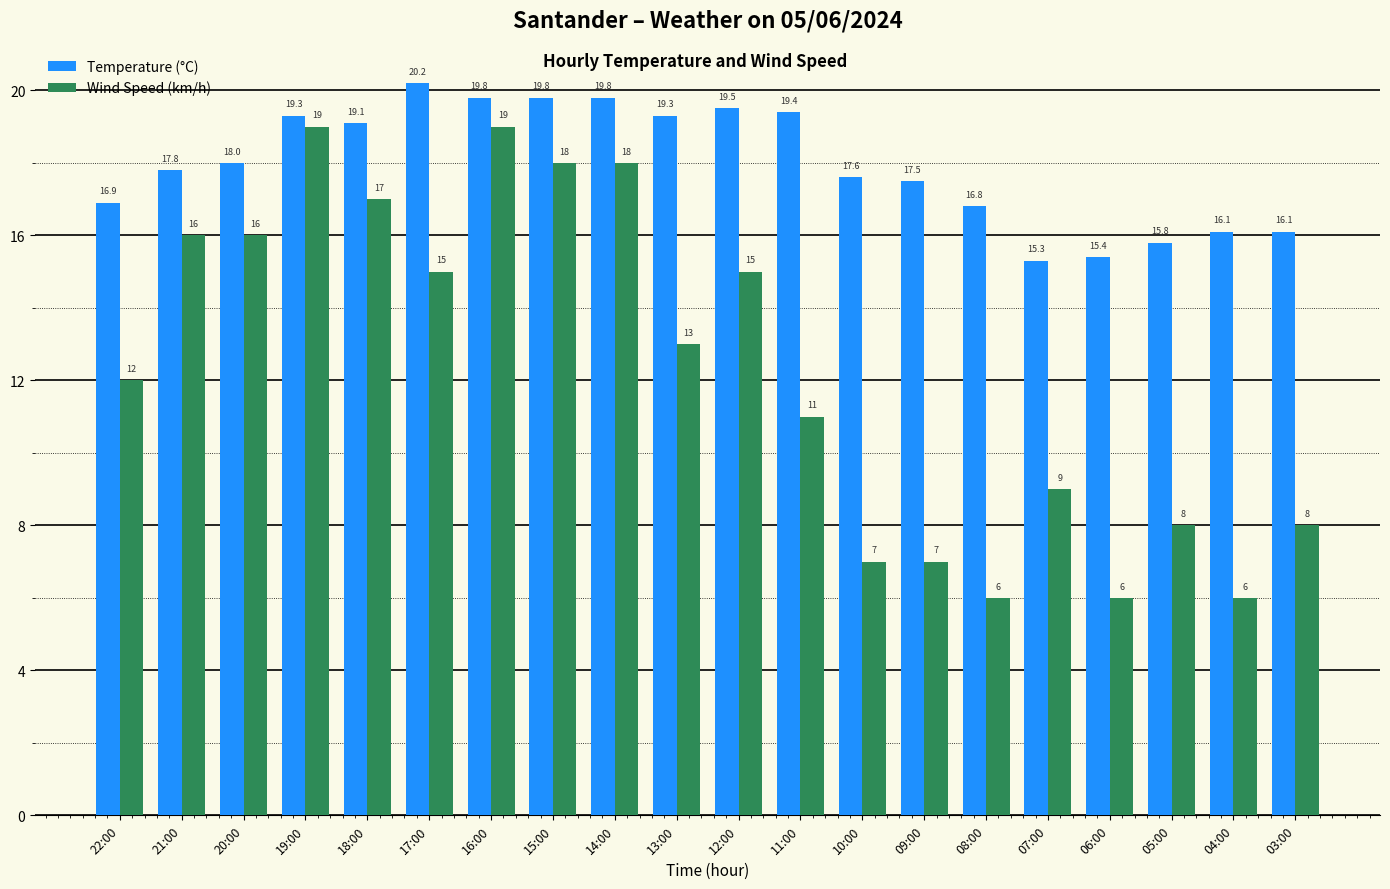

Which series has the largest range (max minus min)?

Wind Speed (km/h)